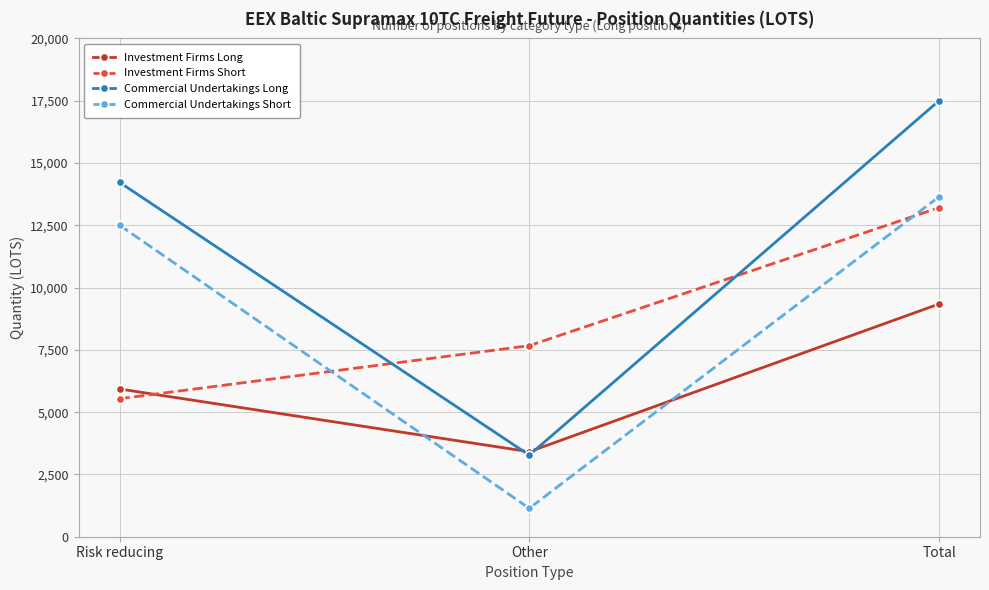

Which series has the largest total across all categories?

Commercial Undertakings Long